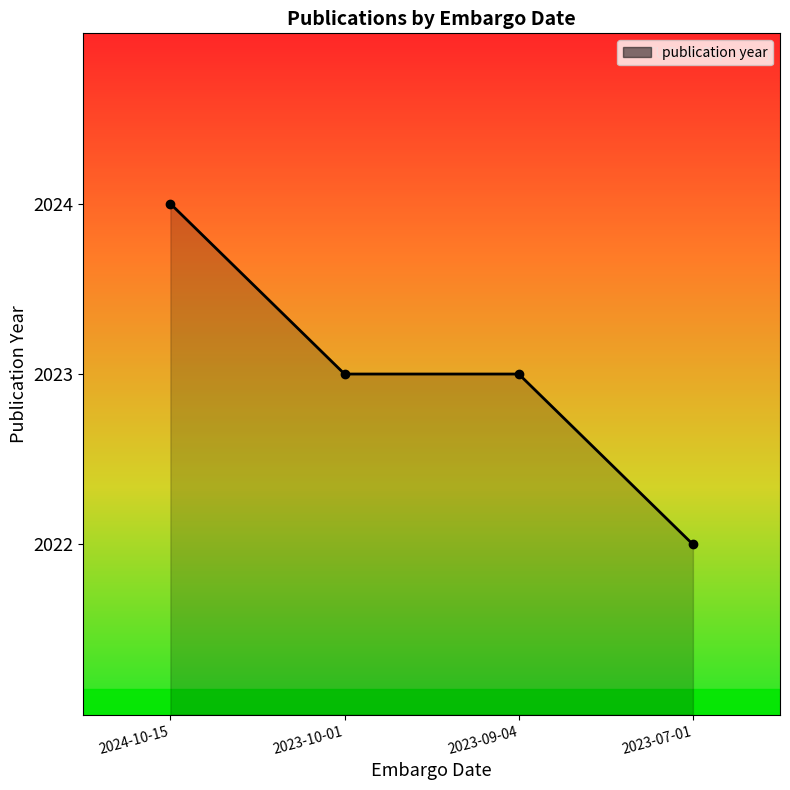

What is the change in value from 2024-10-15 to 2023-07-01?

-2